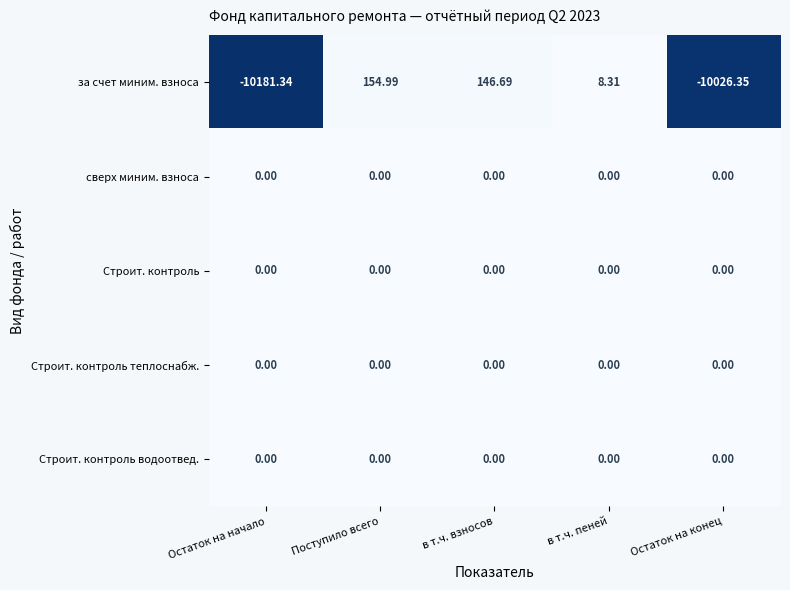

Where is за счет миним. взноса nearest to the value -5013?

Остаток на конец